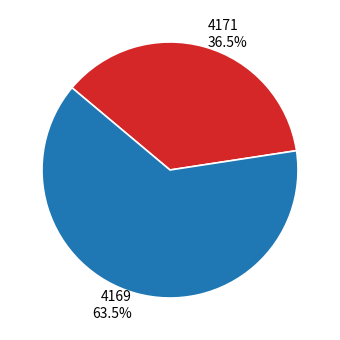

Which slice is the smallest?

4171